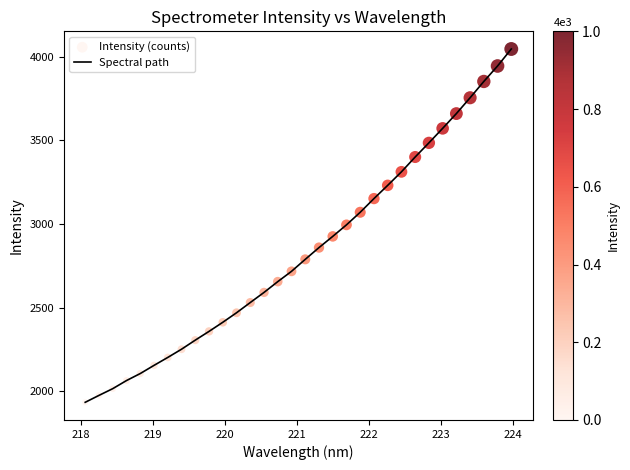

What is the difference between the maximum and minimum values?

2111.4